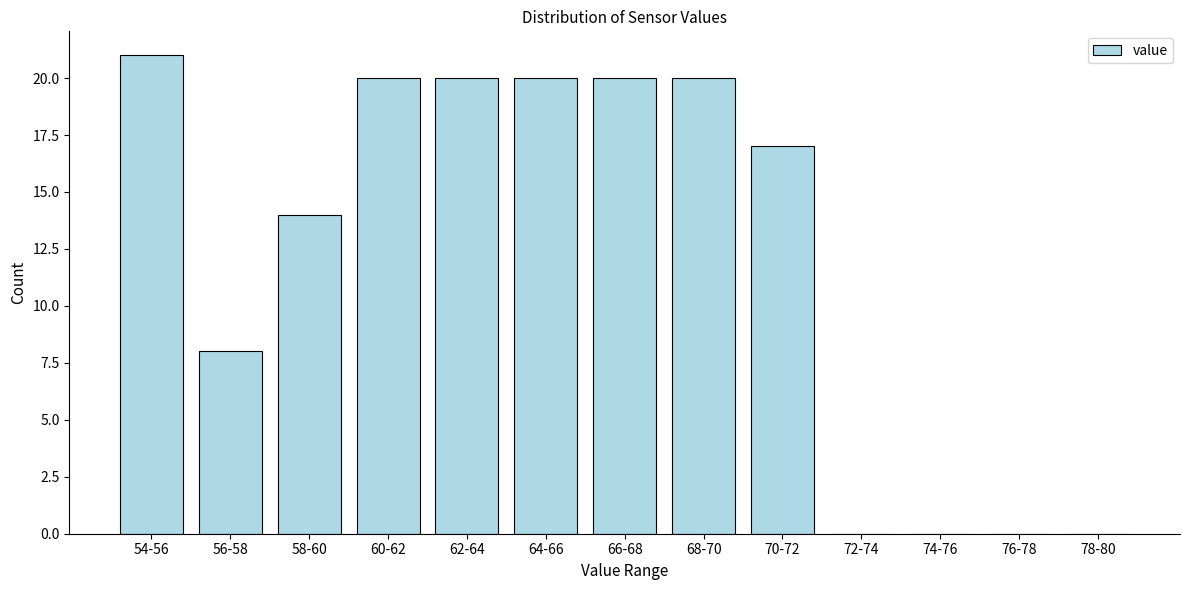

Reading left to right, extract all data points from this chart.

54-56=21	56-58=8	58-60=14	60-62=20	62-64=20	64-66=20	66-68=20	68-70=20	70-72=17	72-74=0	74-76=0	76-78=0	78-80=0